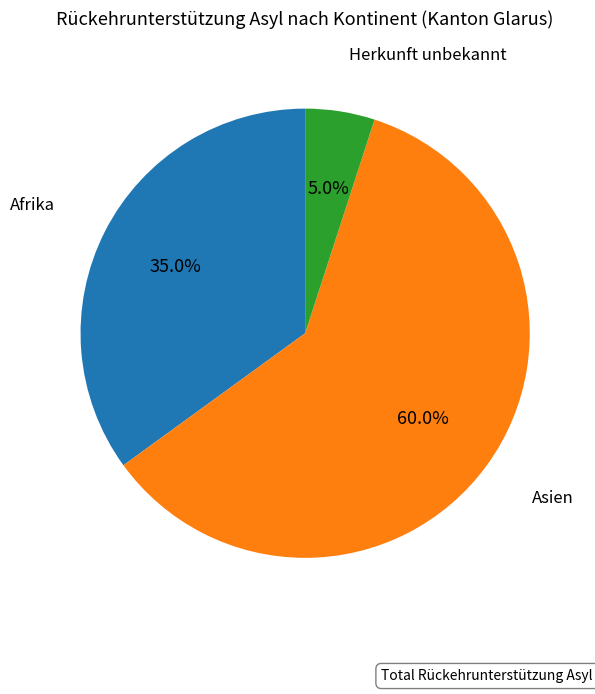

Does any single category account for the majority?

Yes